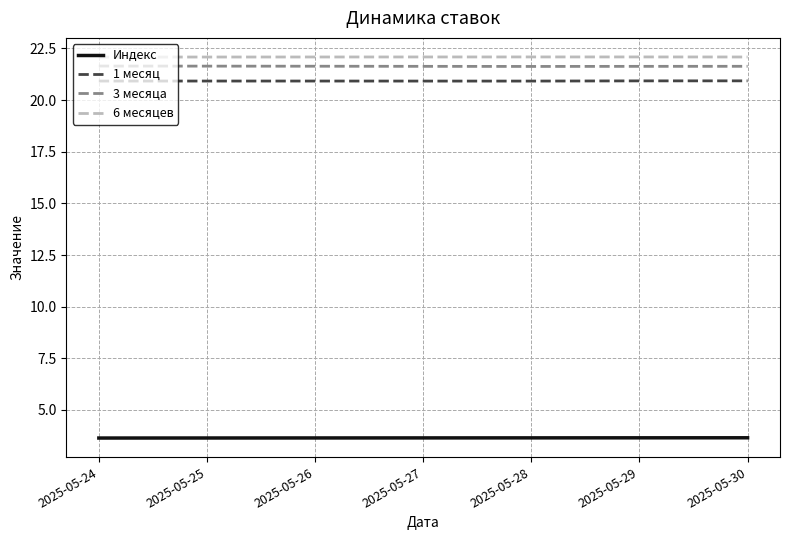

Is the value of 6 месяцев at 2025-05-24 greater than the value of Индекс at 2025-05-26?

Yes